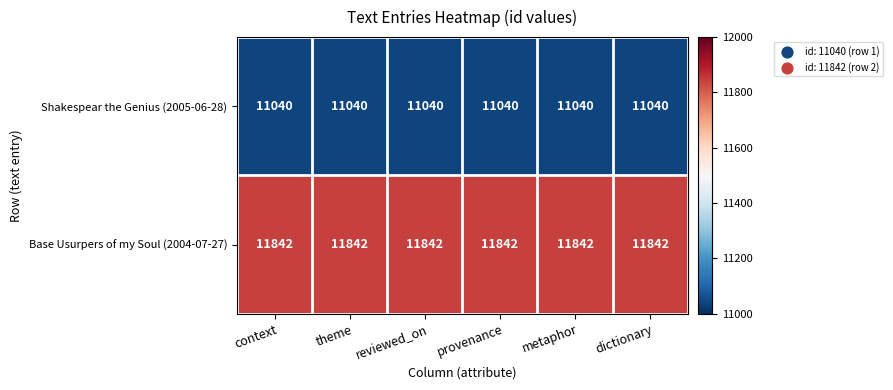

What is the smallest value displayed?

11040